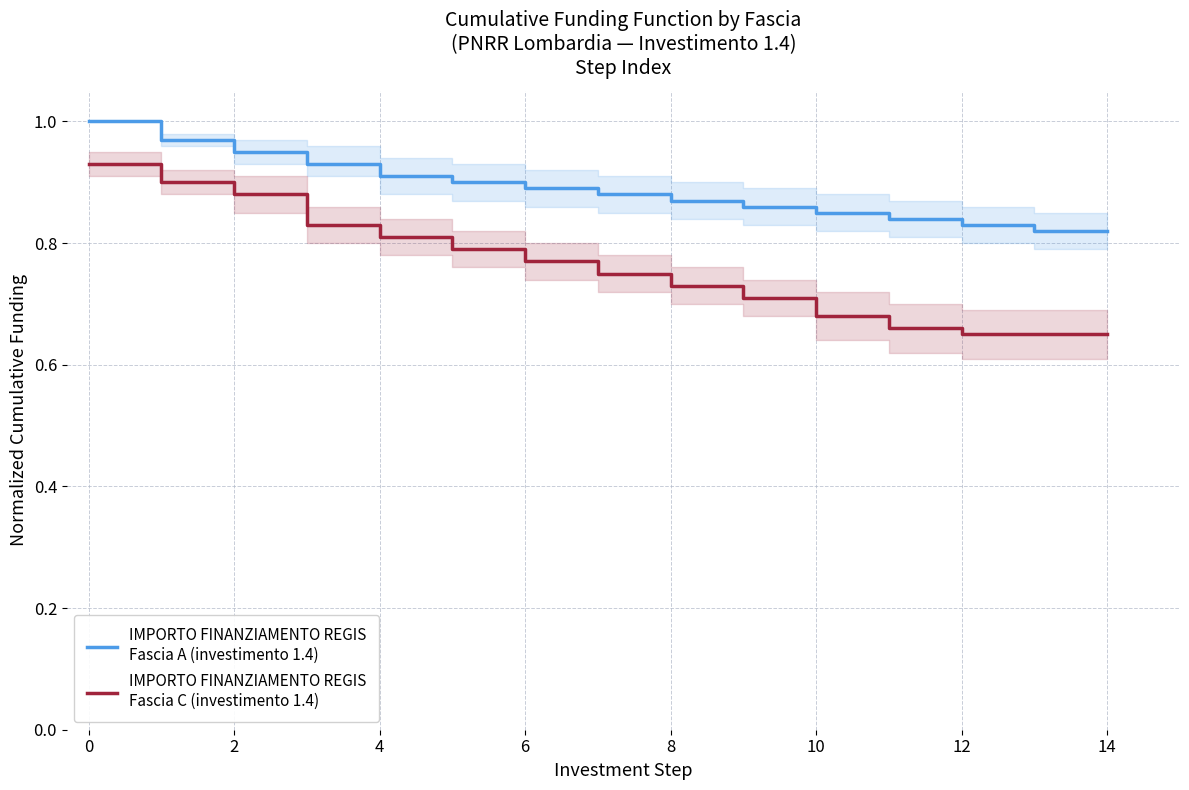

What is the difference between the maximum and minimum values in the IMPORTO FINANZIAMENTO REGIS
Fascia A (investimento 1.4) series?

0.2